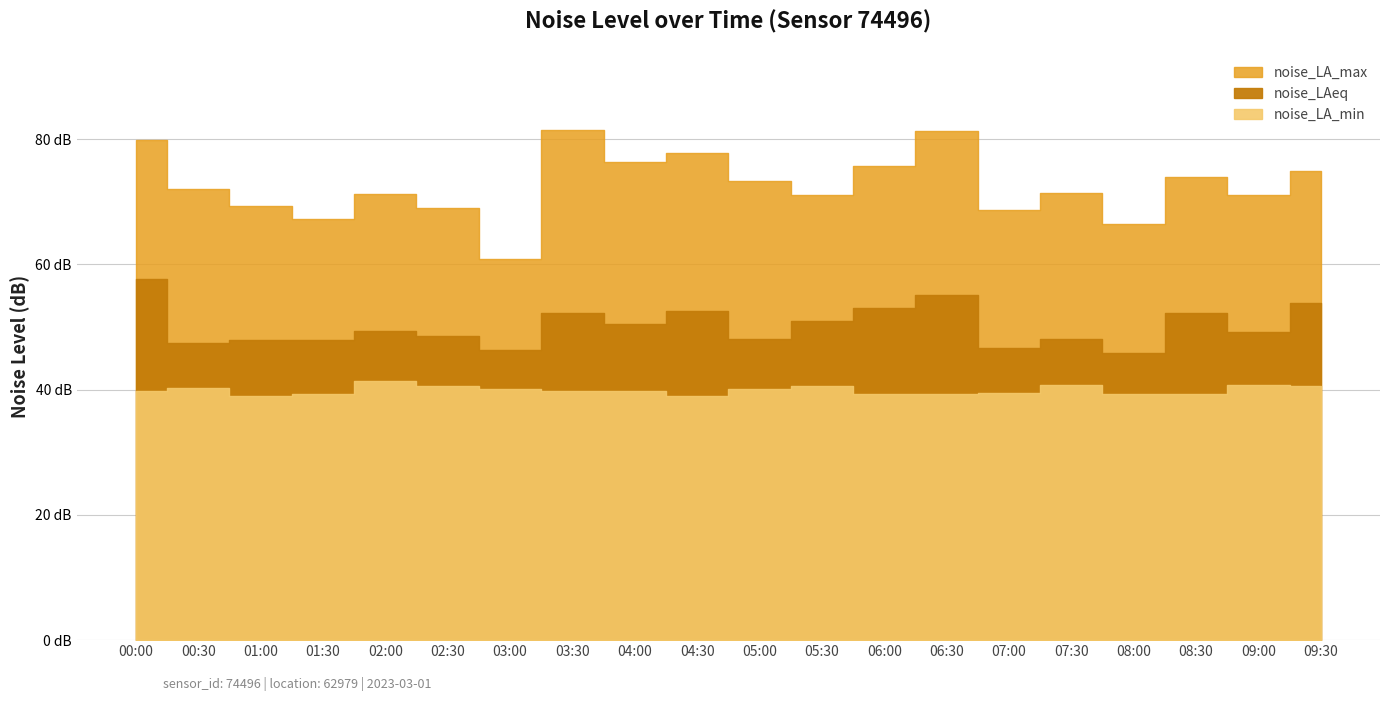

What is the total value across all series at 02:00?

162.1